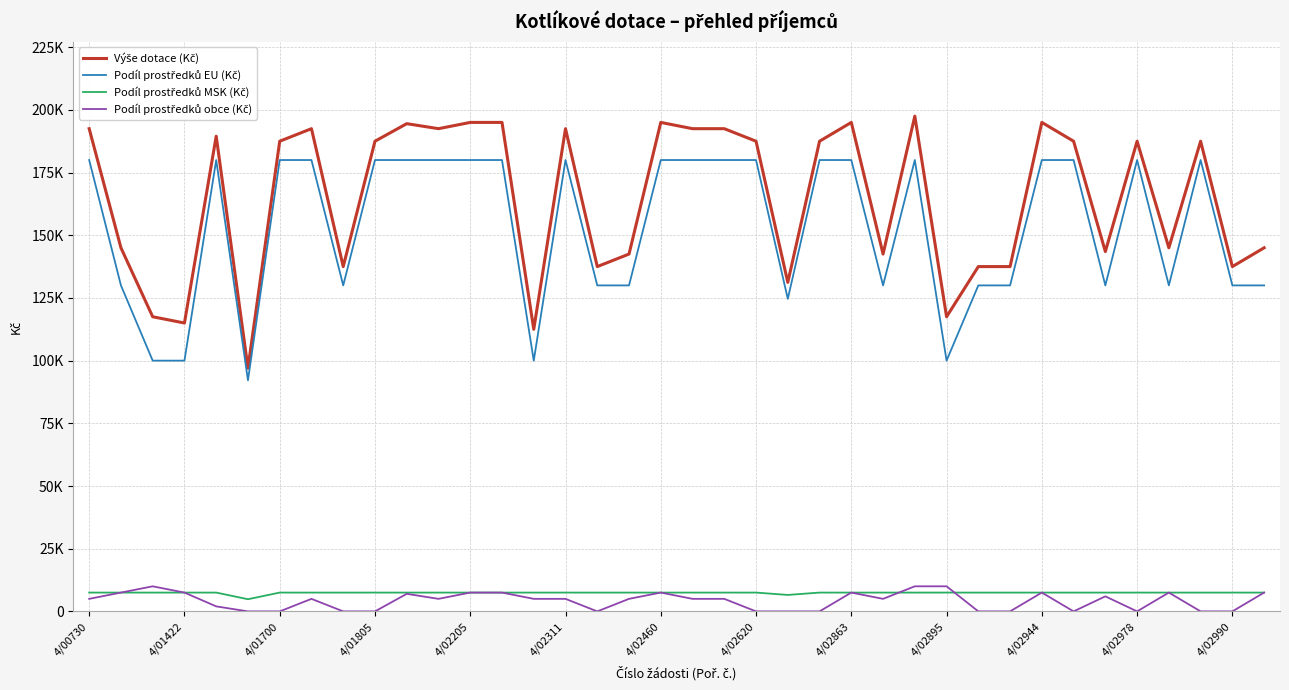

At which label does Podíl prostředků obce (Kč) first exceed 5000?

4/01422